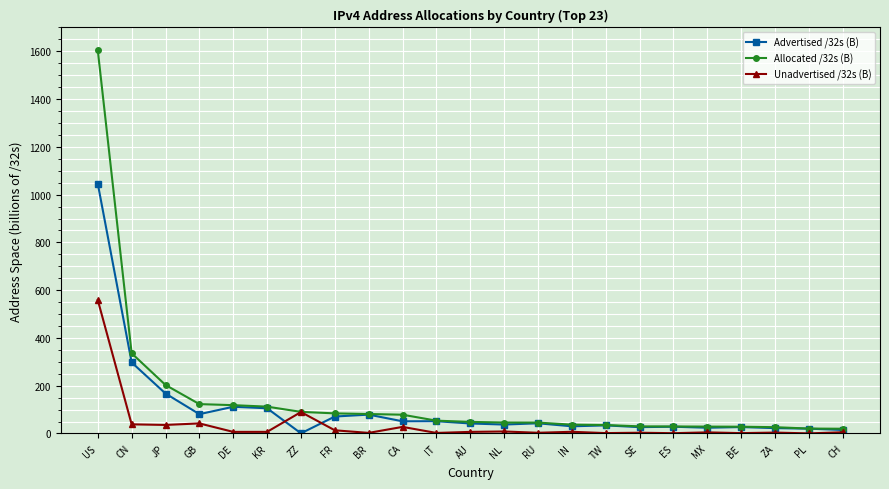

What is the maximum value for Advertised /32s (B)?

1045.7